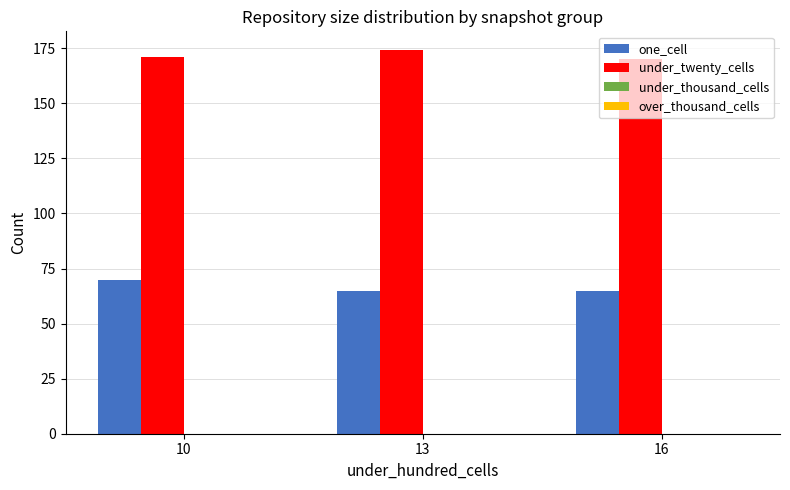

Are the bars grouped side by side (vs. stacked)?

Yes